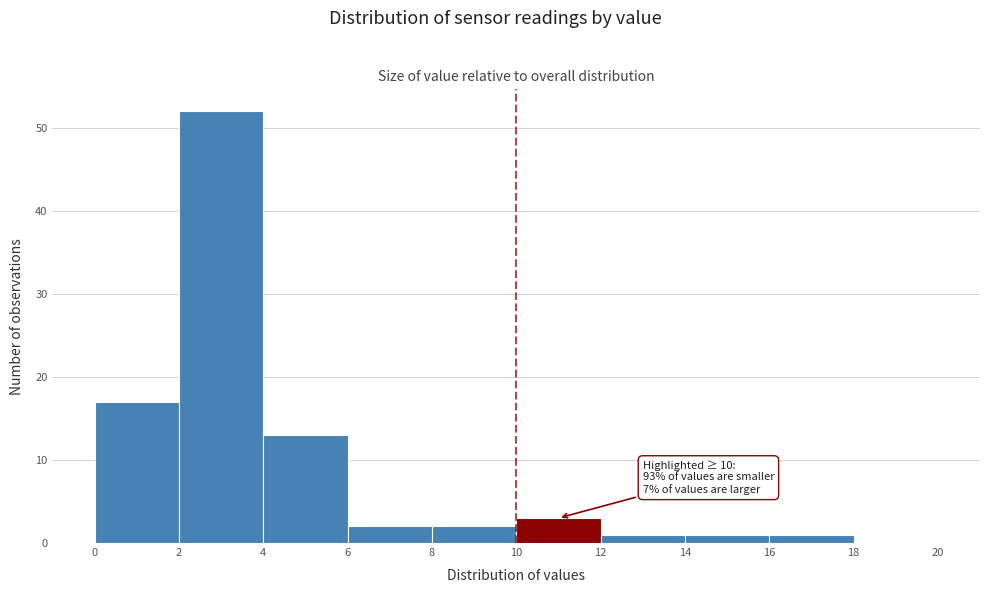

Which range on the x-axis has the tallest bar?

2 to 4